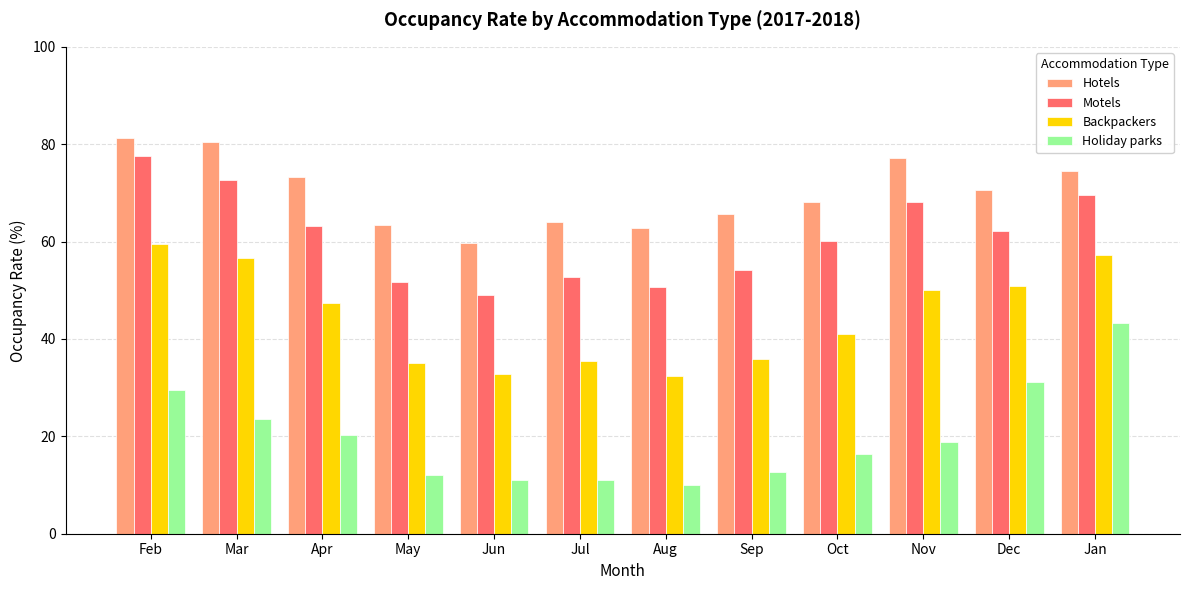

How many bars are there in each group?

4